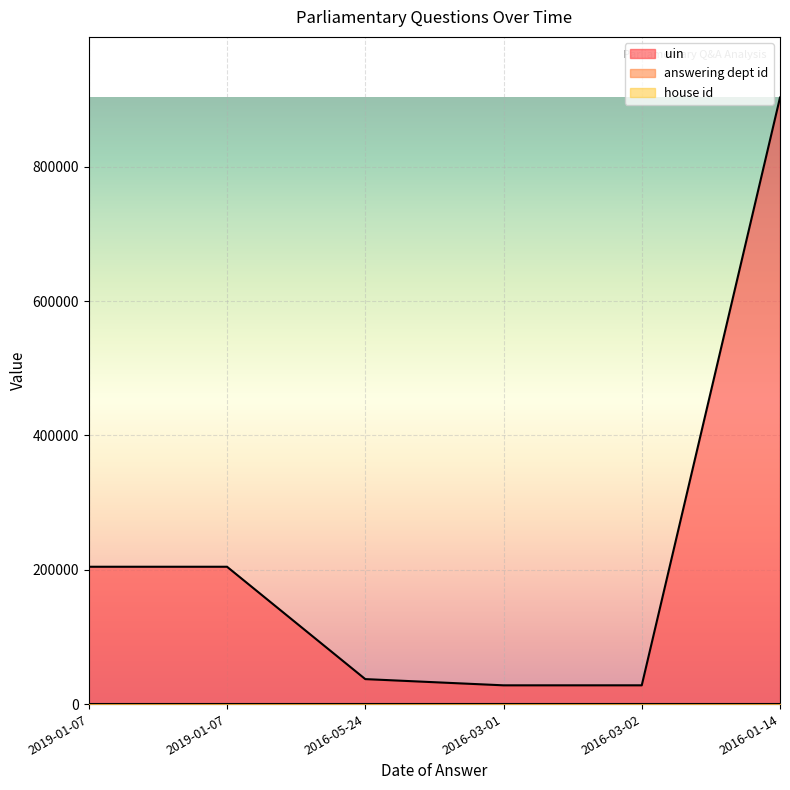

Does the chart display data point markers on the line(s)?

No